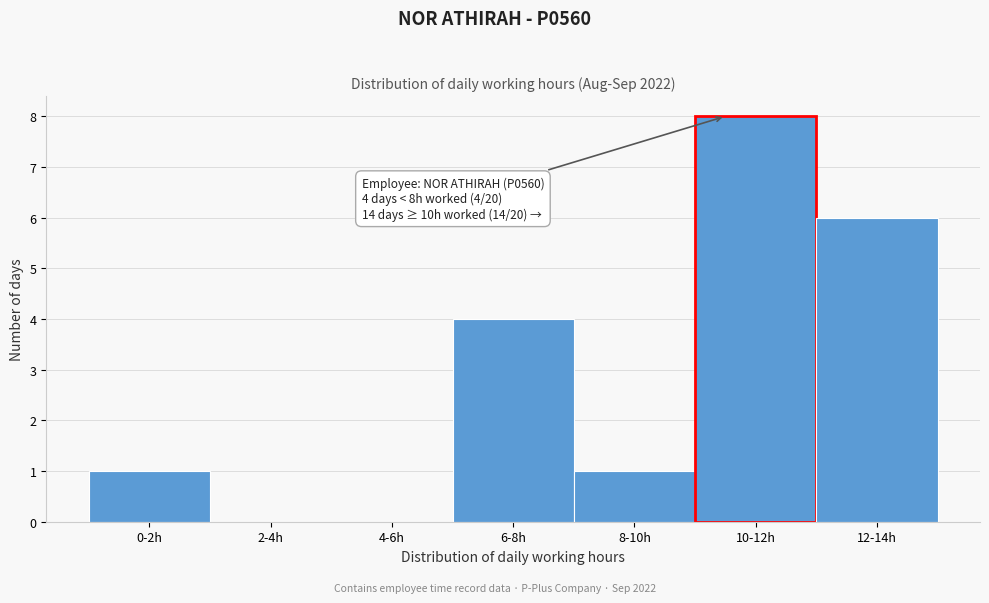

Reading right to left, what are all the values shown in this chart?

12-14h=6	10-12h=8	8-10h=1	6-8h=4	4-6h=0	2-4h=0	0-2h=1